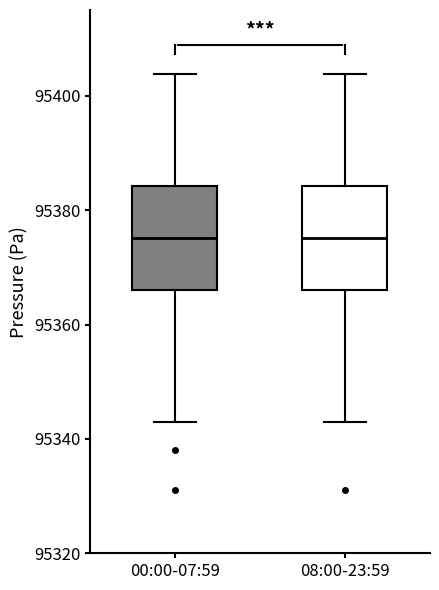

Where does the upper whisker of the box for 08:00-23:59 end on the y-axis? The values are not printed on the chart, so give them approximately, as read against the axis.

95404